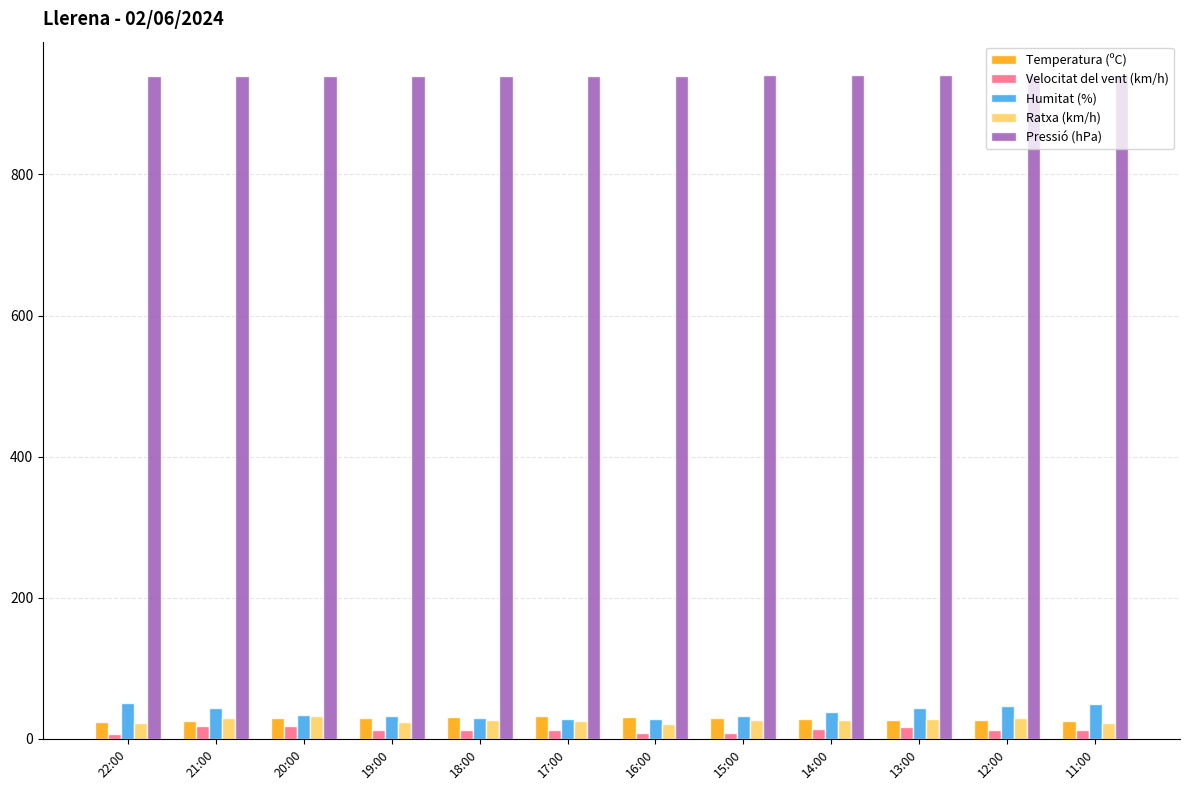

What is the approximate value of Pressió (hPa) at 17:00?

939.4